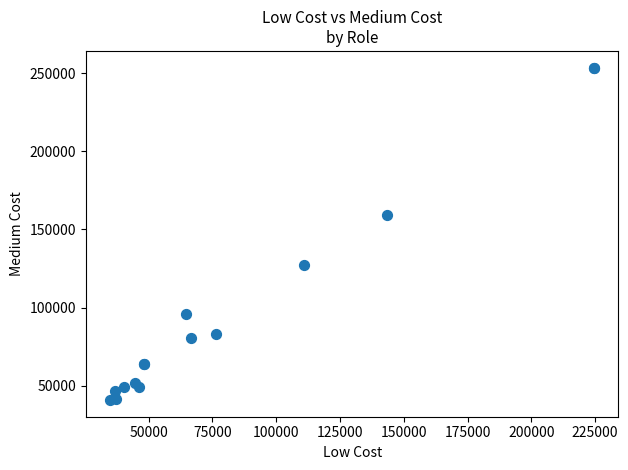

What Y value in the scatter plot is closest to 147176?

159262